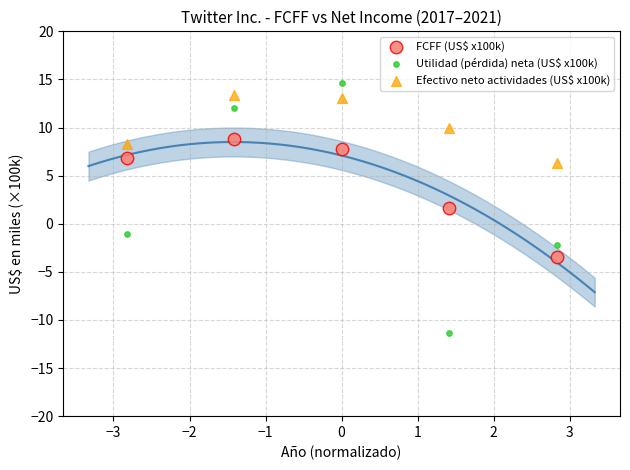

Which series contains the lowest Y value?

Utilidad (pérdida) neta (US$ x100k)